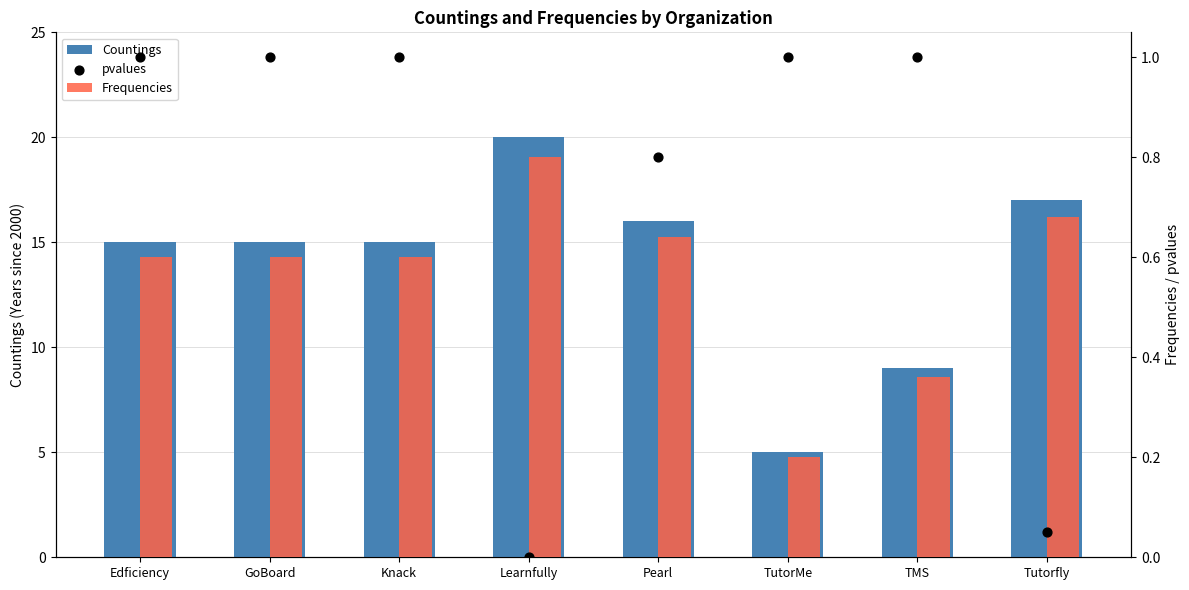

At which category is the sum across all series the highest?

Learnfully